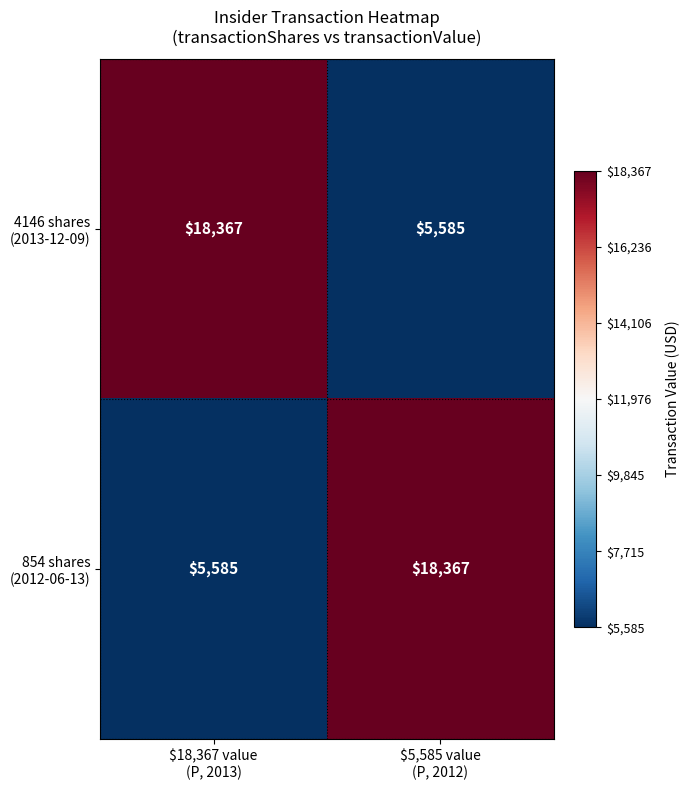

At how many categories does at least one series exceed 8835?

2